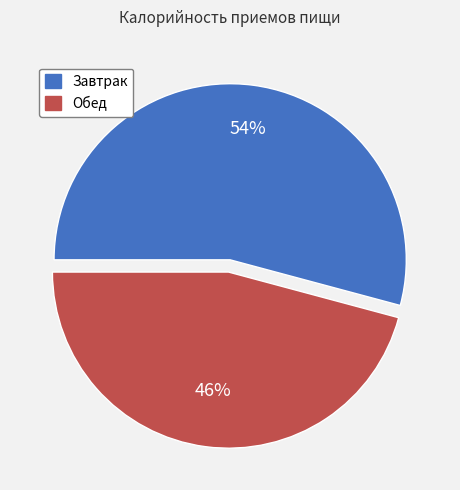

Is the sum of Завтрак and Обед greater than half?

Yes